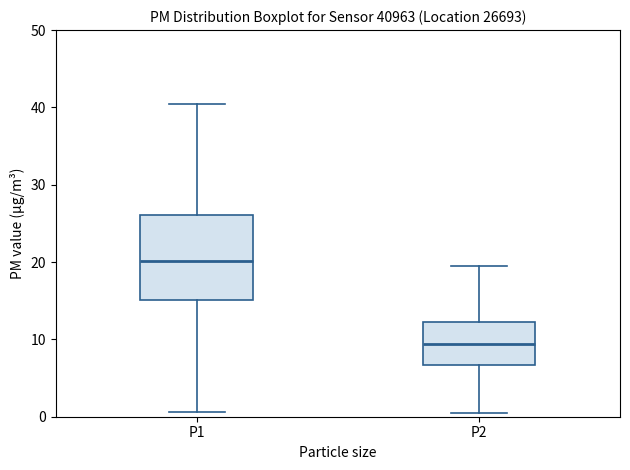

Where does the median line of the box for P2 sit on the y-axis? The values are not printed on the chart, so give them approximately, as read against the axis.

9